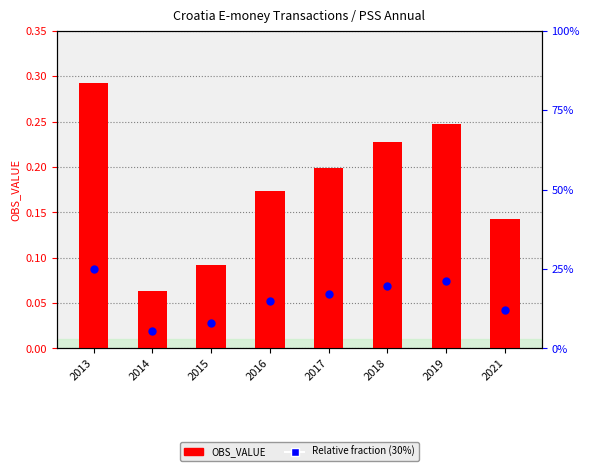

At how many categories does at least one series exceed 0?

8